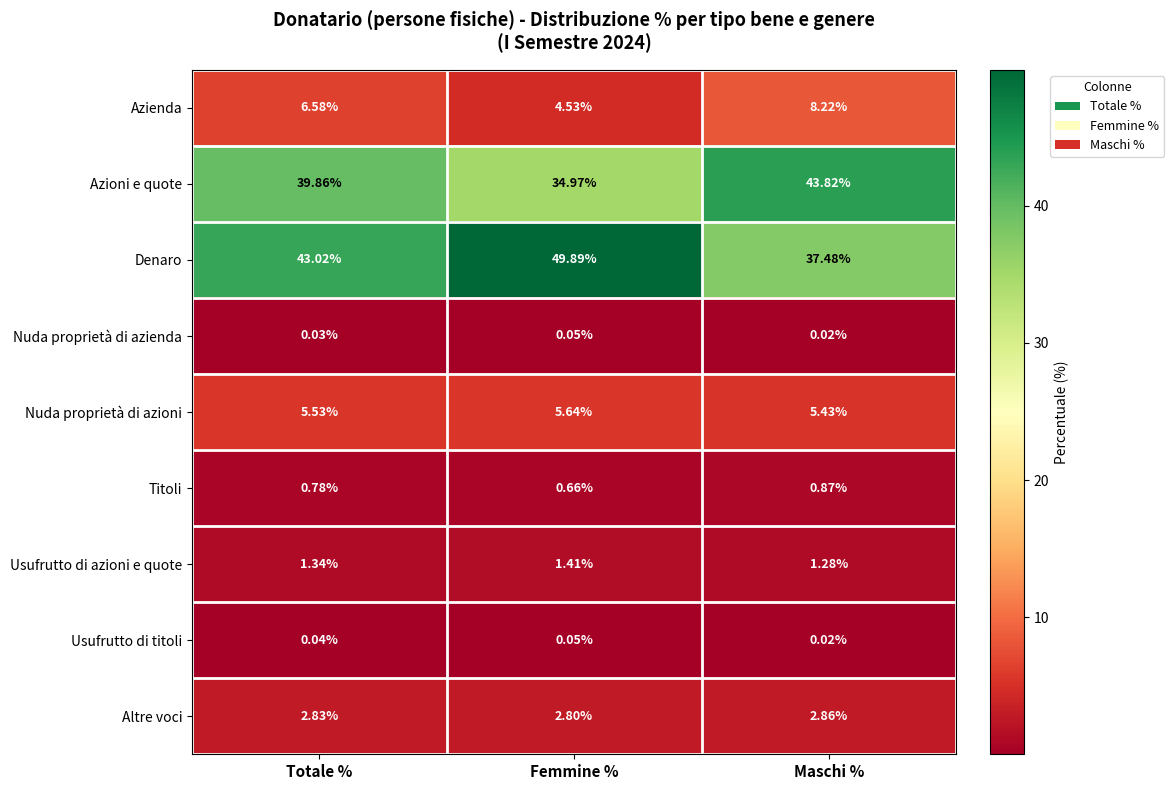

At which label is Azienda closest to 6?

Totale %